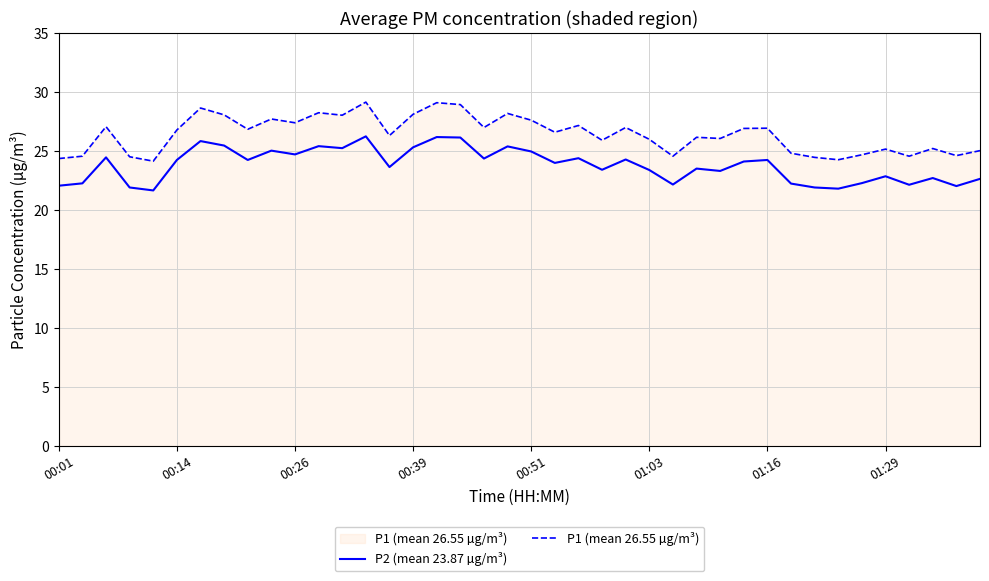

What is the greatest value displayed?

29.1